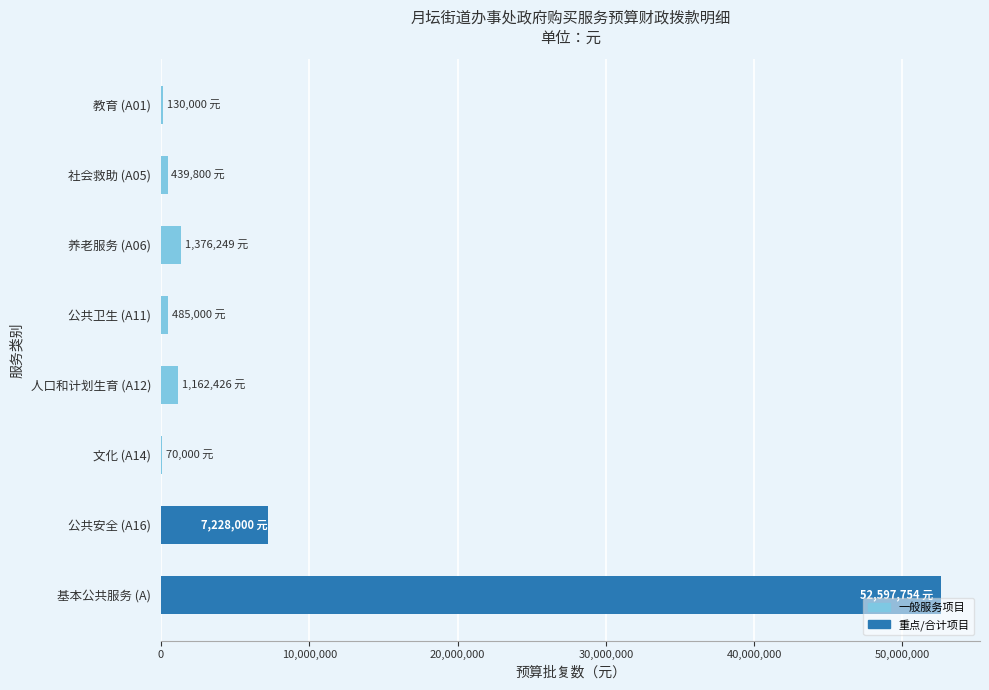

Is it true that the value at 公共安全 (A16) is 7228000.0?

True